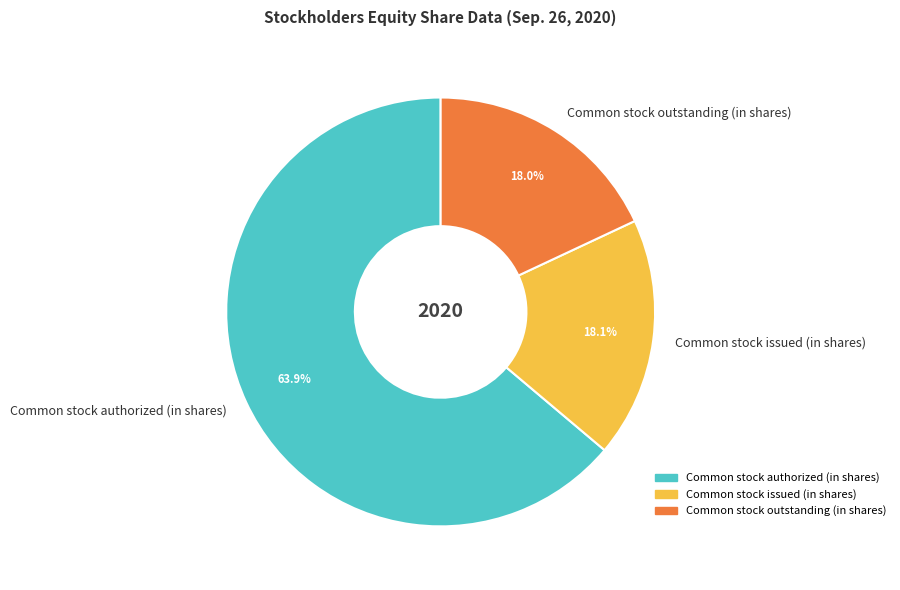

What is the majority slice?

Common stock authorized (in shares)